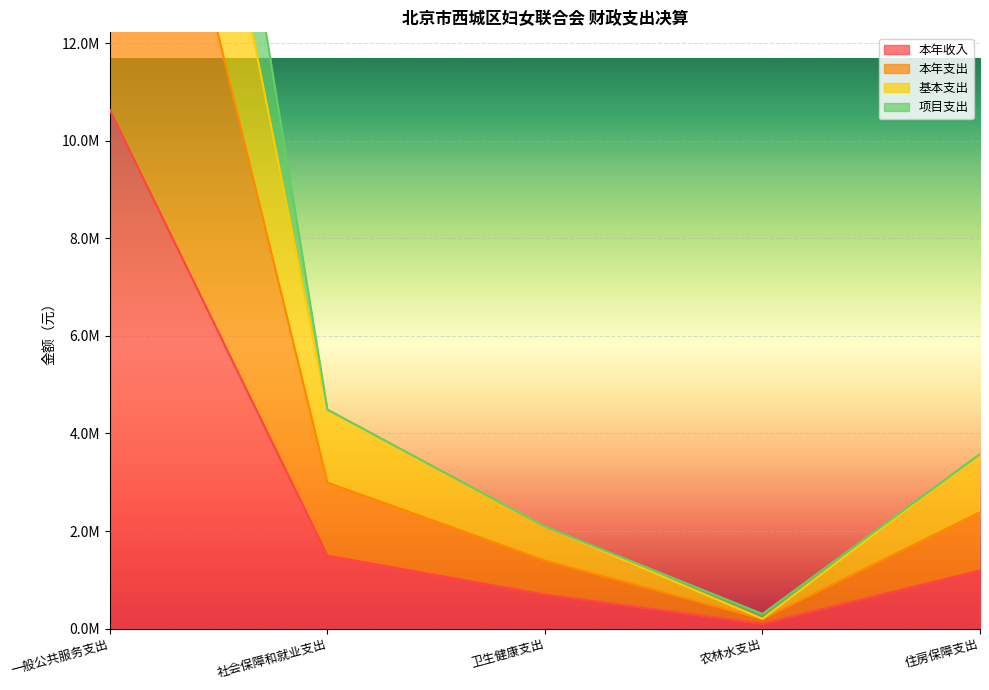

Where does the 本年支出 series first go above 2384890?

一般公共服务支出